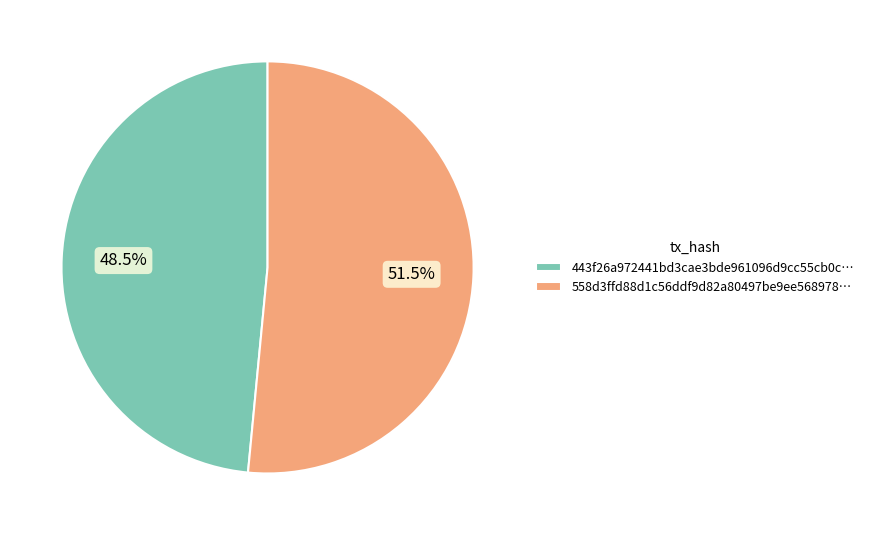

Approximately how many times larger is the value at 443f26a972441bd3cae3bde961096d9cc55cb0c… compared to 558d3ffd88d1c56ddf9d82a80497be9ee568978…?

0.9